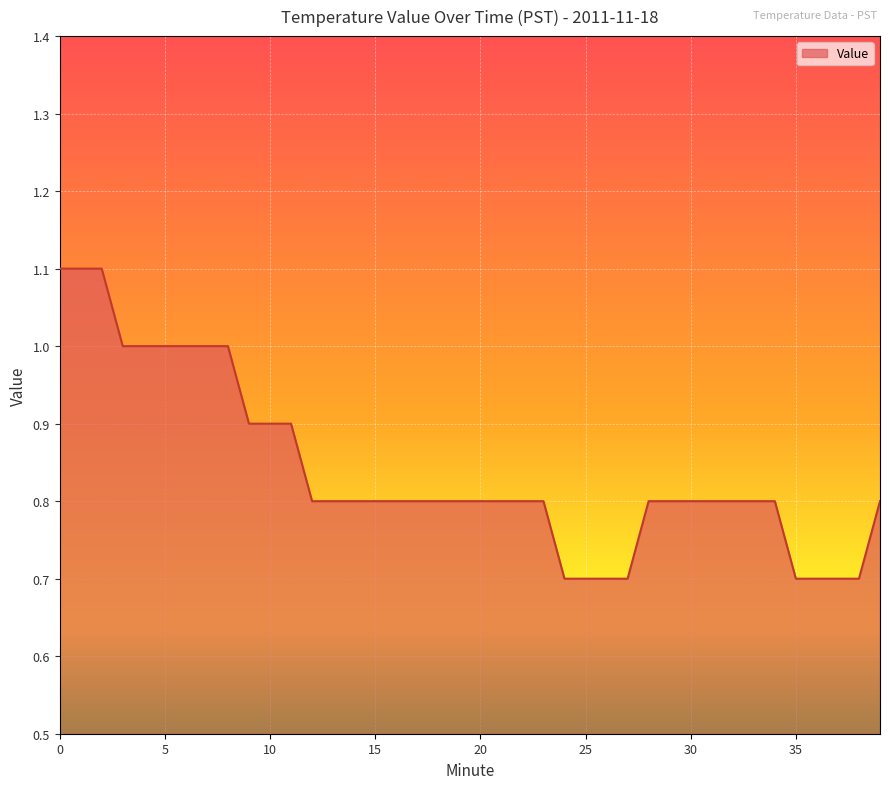

What is the smallest value displayed?

0.7